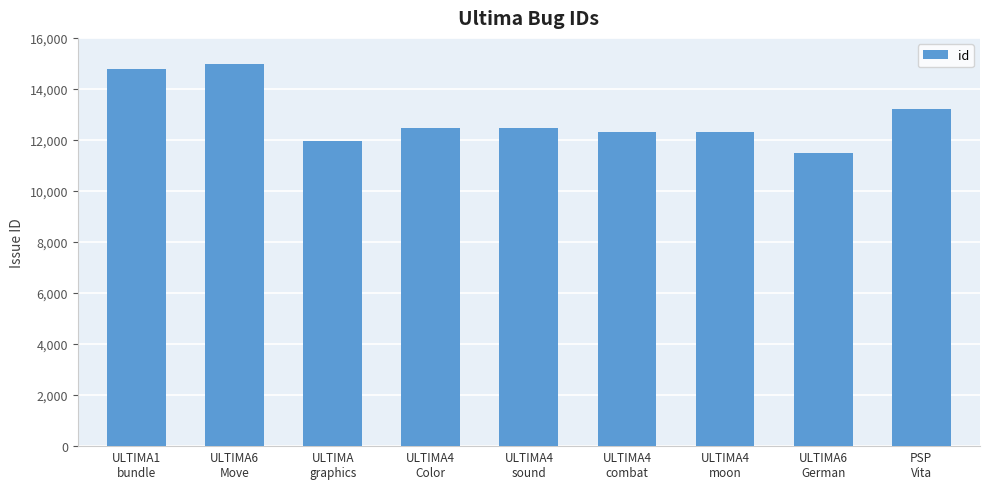

What is the value of the 9th bar from the left?

13229